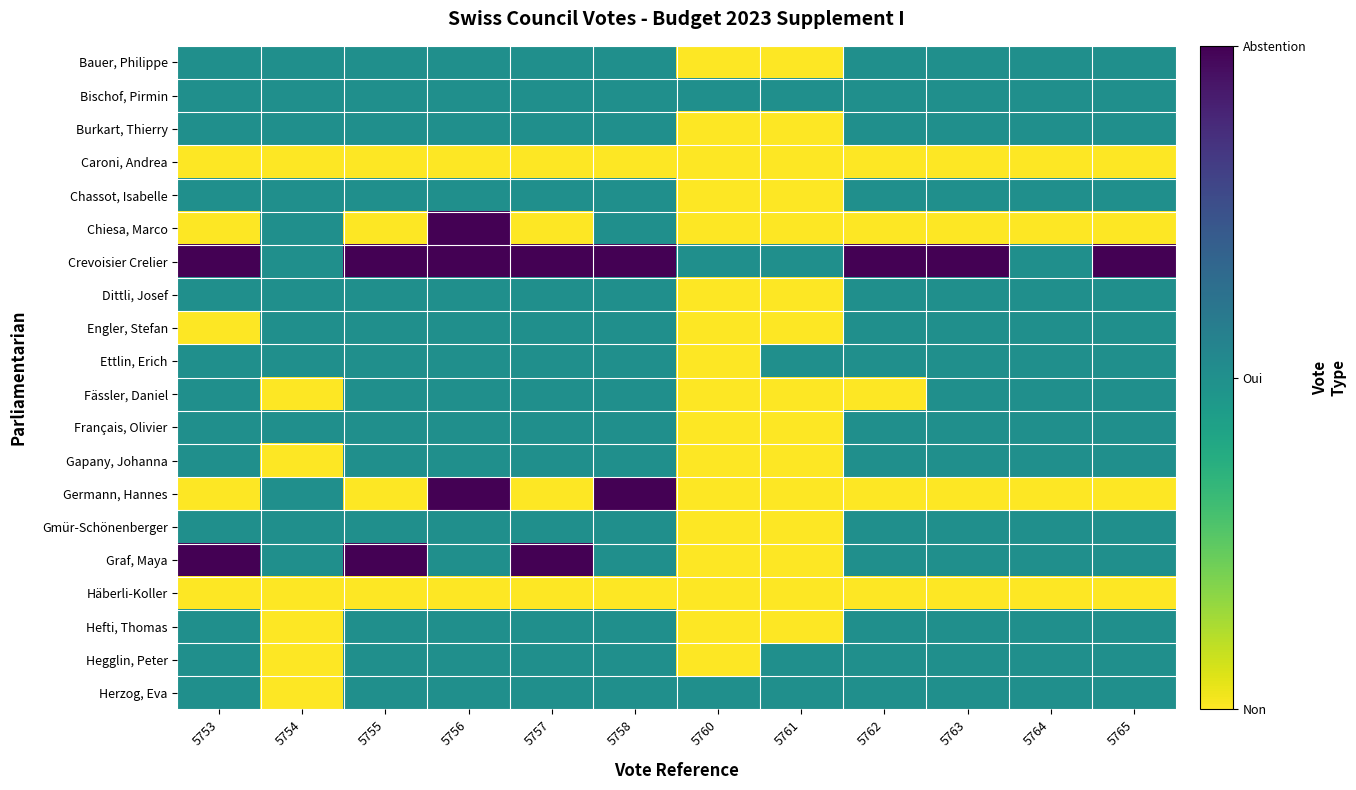

How many categories are shown in the chart?

12